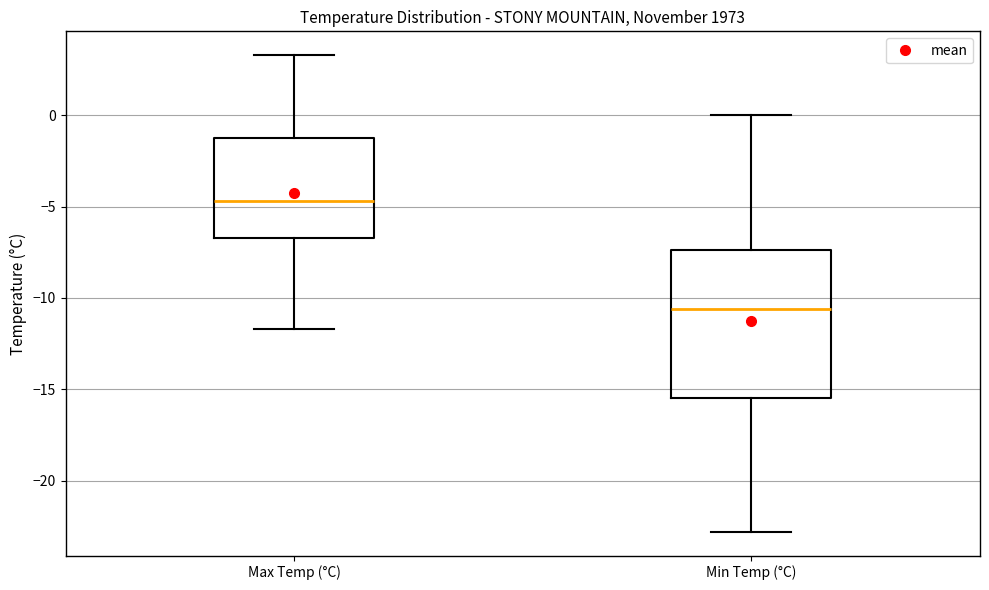

Reading left to right, read every box against the y-axis: the position of its median line, the range the box covers, and the ends of its whiskers. The values are not printed on the chart, so give them approximately, as read against the axis.

Max Temp (°C): median -4.5, box -6.5 to -1.0, whiskers -11.5 to 3.5
Min Temp (°C): median -10.5, box -15.5 to -7.5, whiskers -23.0 to 0.0